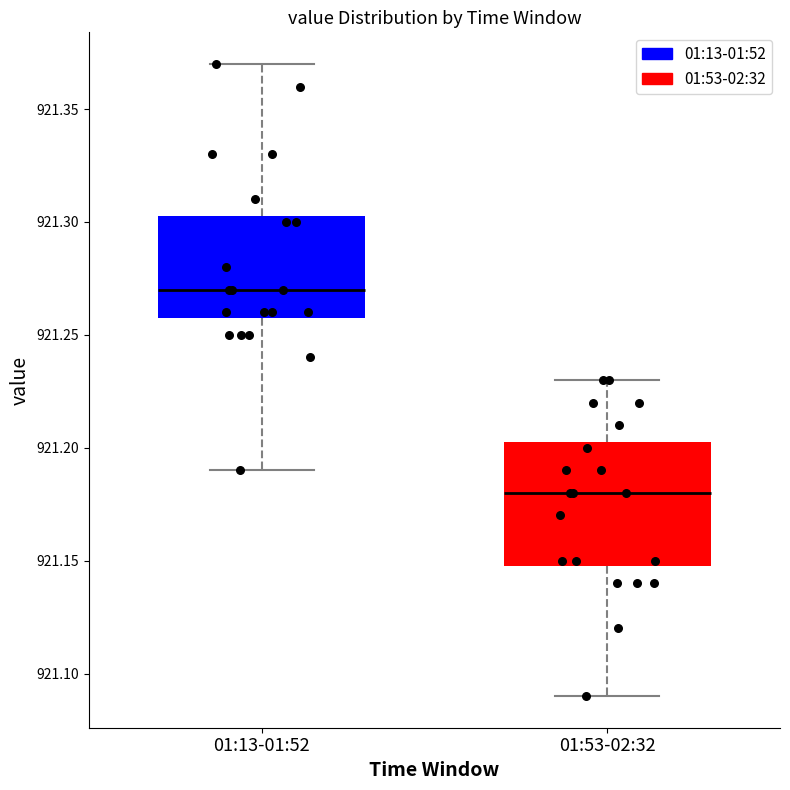

Where is the lower edge of the box for 01:53-02:32 on the y-axis? The values are not printed on the chart, so give them approximately, as read against the axis.

921.150